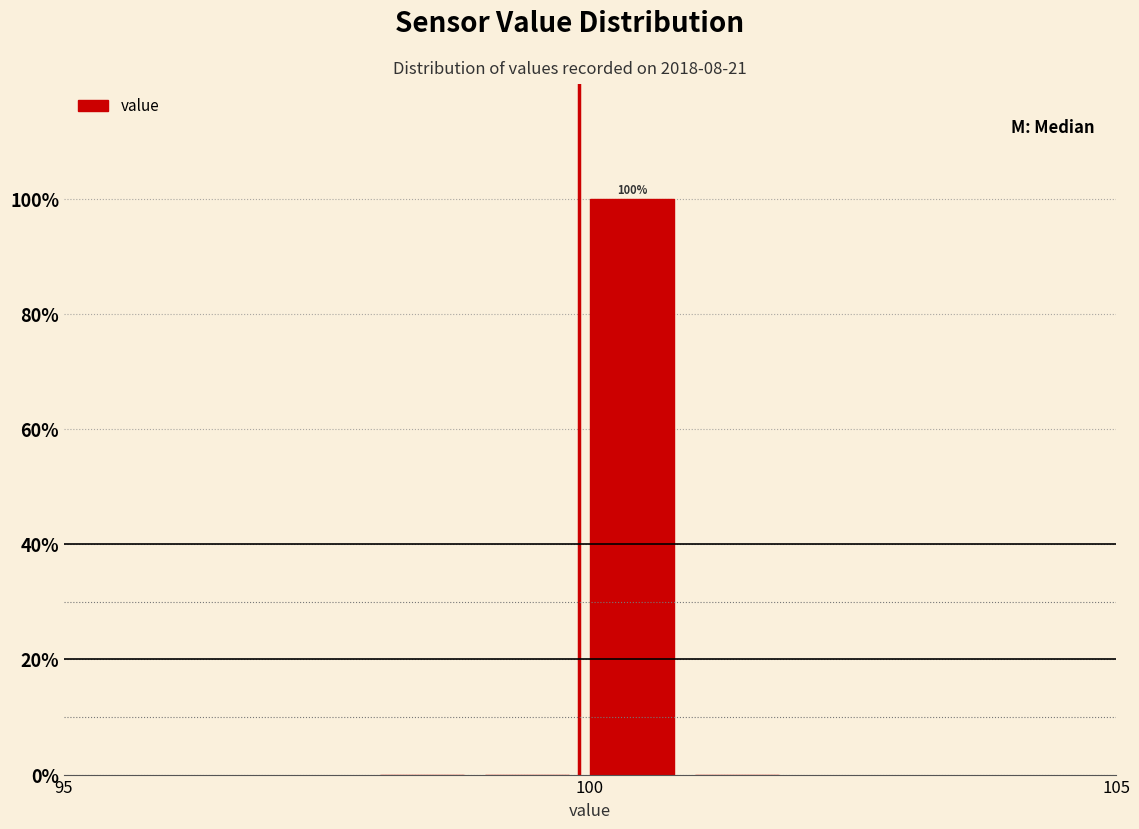

Around what value on the x-axis is the tallest bar? Give the approximate position of its centre, as read against the axis.

100.5